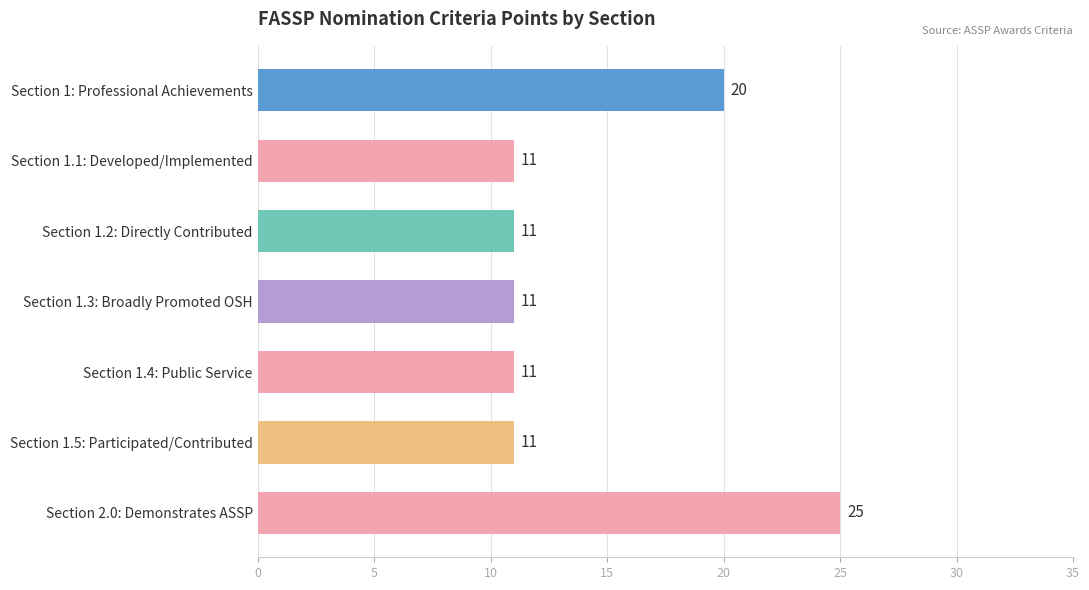

Which label corresponds to the largest value in the chart?

Section 2.0: Demonstrates ASSP